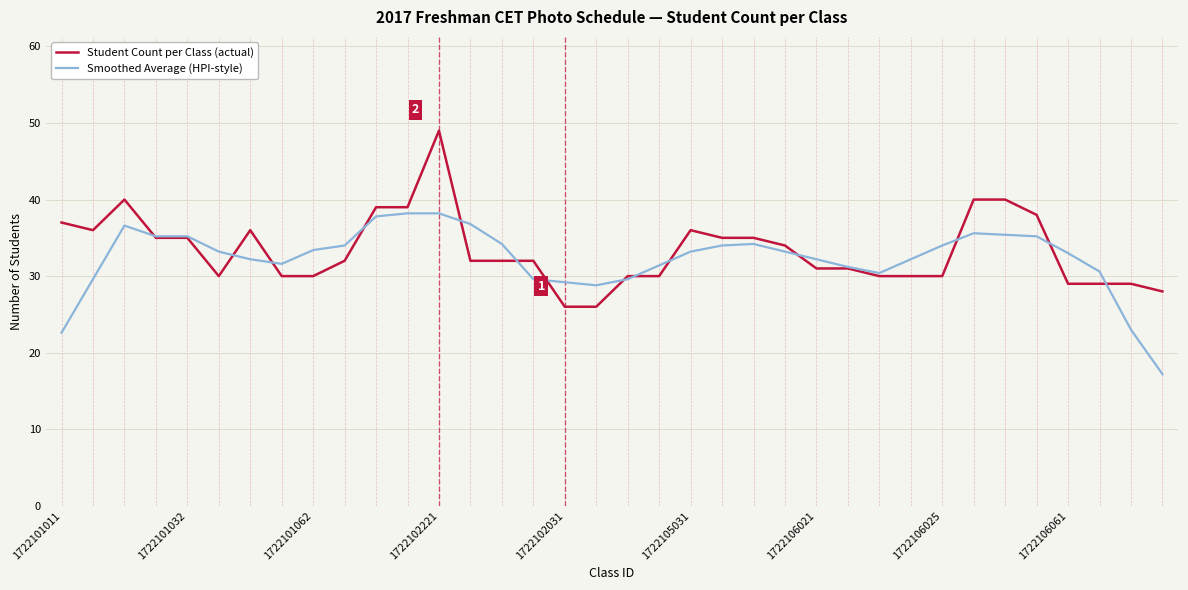

List the series in order of their peak value, highest first.

Student Count per Class (actual), Smoothed Average (HPI-style)